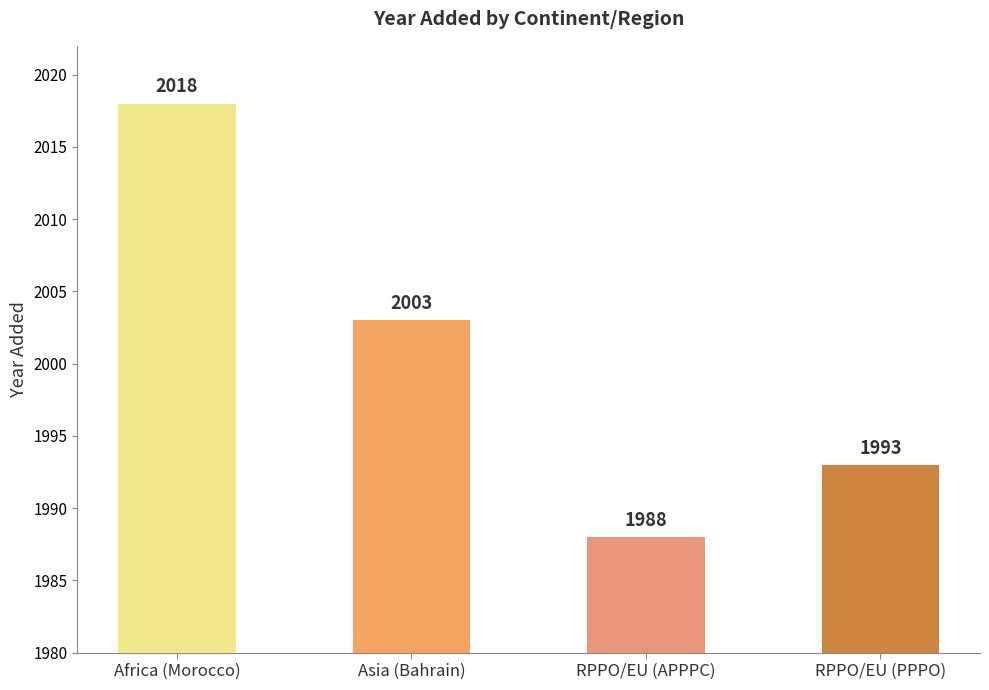

What is the difference between the maximum and minimum values?

30